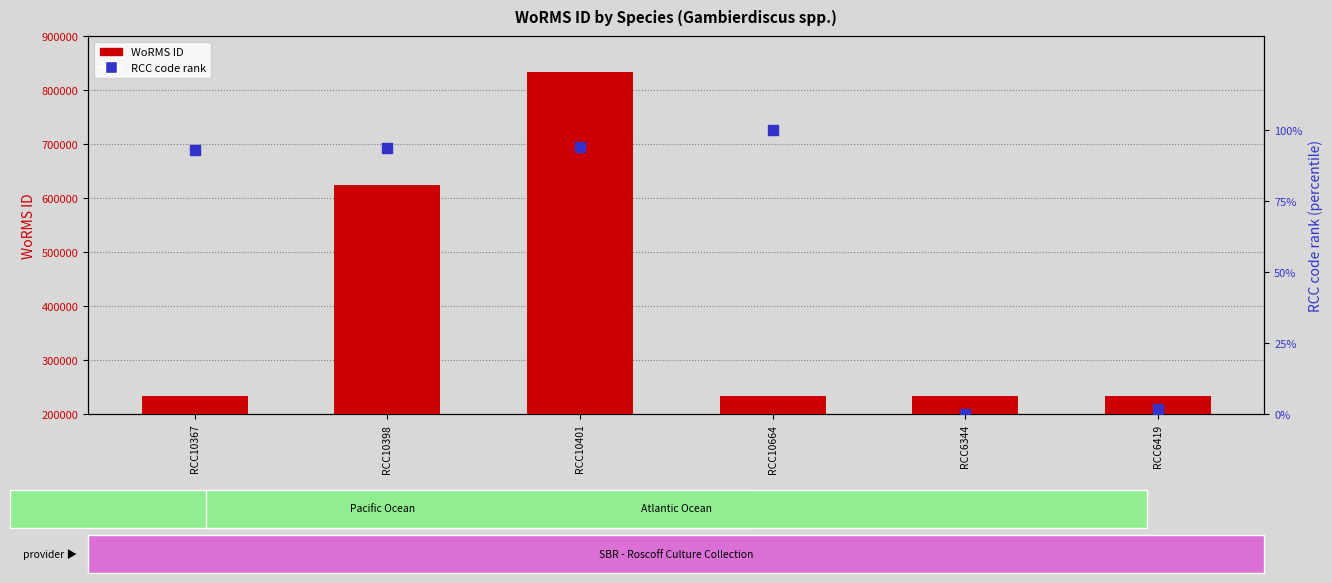

Which series has the largest Y range (max minus min)?

WoRMS ID